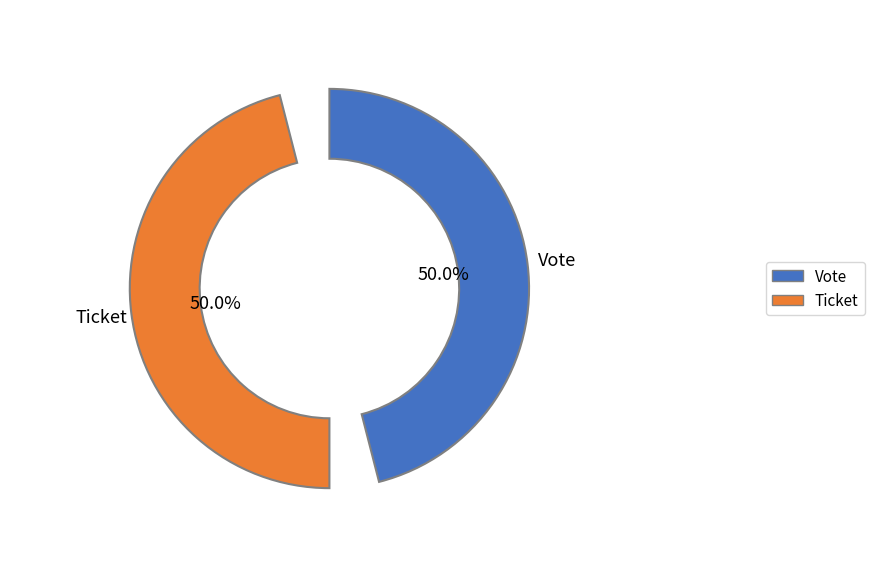

Is there any slice that represents more than half of the pie?

Yes